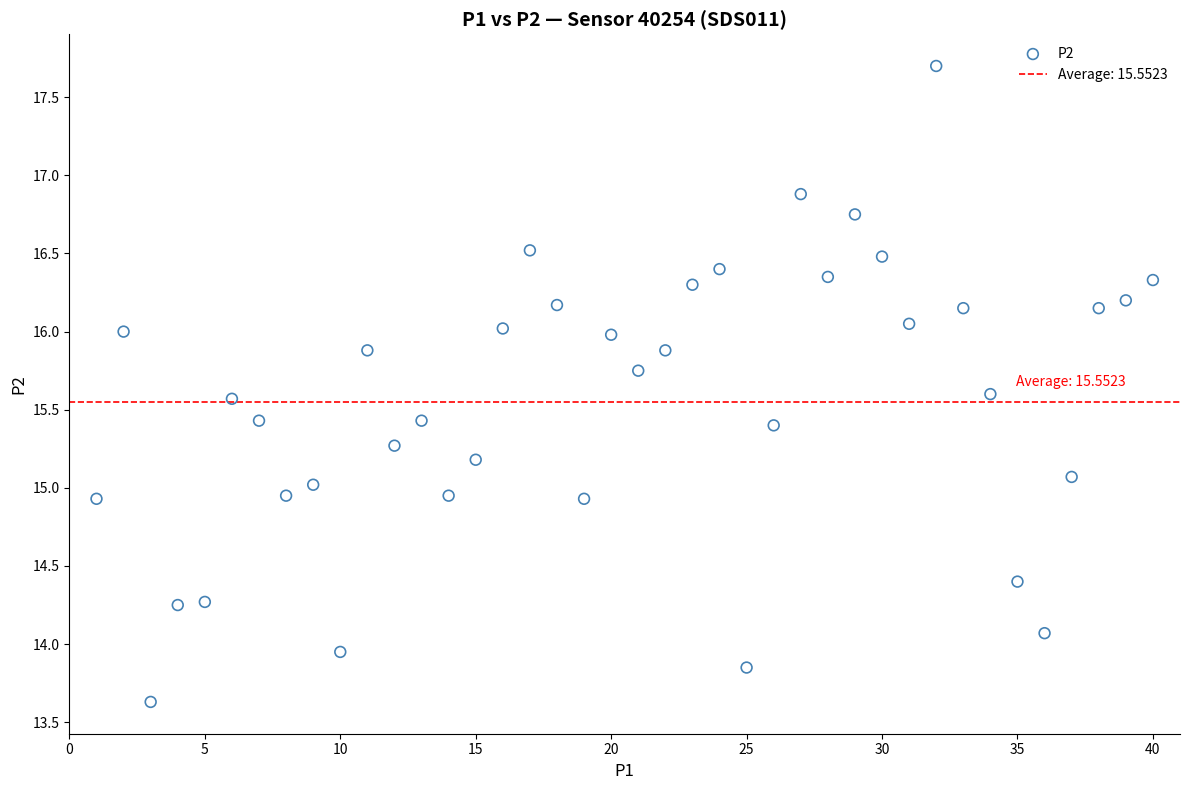

What is the range of Y values (max minus min)?

4.1